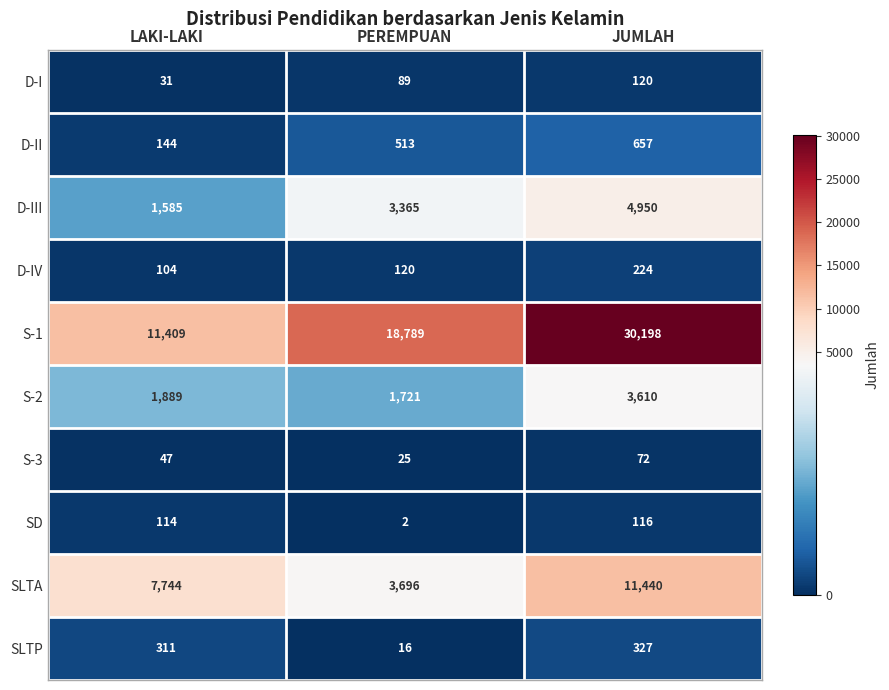

List the labels in order of D-II value, smallest first.

LAKI-LAKI, PEREMPUAN, JUMLAH